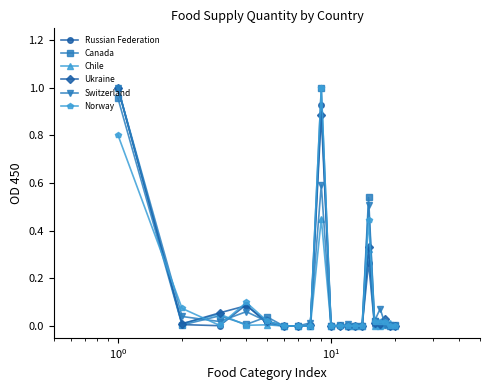

True or false: Canada has more than 2 interior local peaks.

True